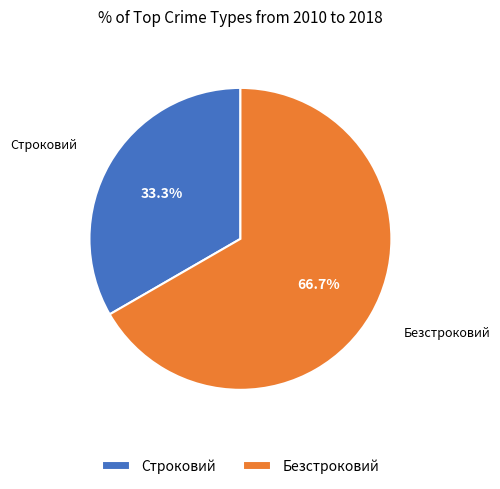

Rank the categories by value from highest to lowest.

Безстроковий, Строковий